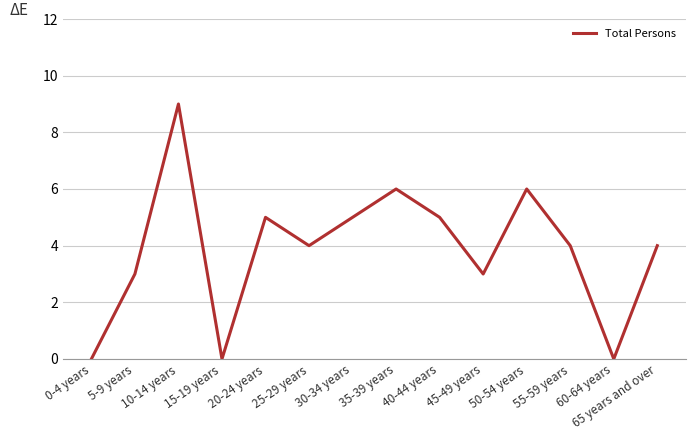

What is the sum of the values at 40-44 years and 50-54 years?

11